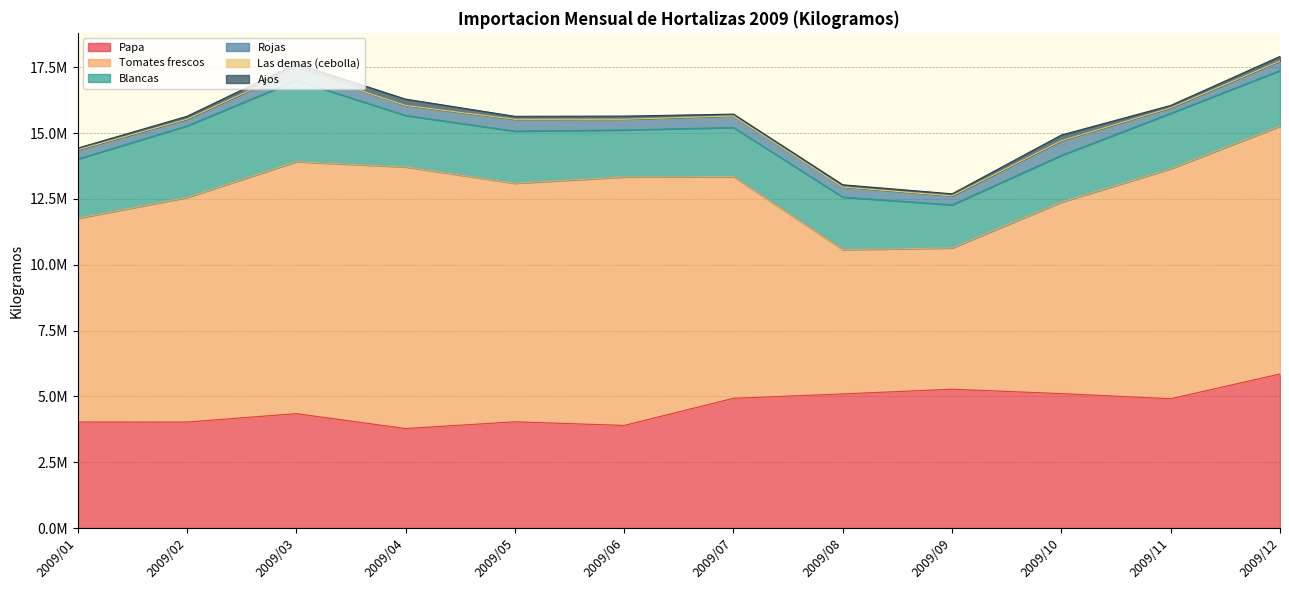

Reading left to right, transcribe all the data shown in this chart.

Papa: 2009/01=4027154.3	2009/02=4024207.3	2009/03=4344292.4	2009/04=3777809.8	2009/05=4034710.2	2009/06=3896100.4	2009/07=4927366.2	2009/08=5092347.5	2009/09=5271923.7	2009/10=5104389.9	2009/11=4909002.5	2009/12=5851316.3
Tomates frescos: 2009/01=7737317.2	2009/02=8529577.3	2009/03=9569183.8	2009/04=9936687.6	2009/05=9060073.6	2009/06=9437228.9	2009/07=8419816.9	2009/08=5480527.5	2009/09=5365358.9	2009/10=7273313.9	2009/11=8736530.9	2009/12=9410203.2
Blancas: 2009/01=2248124.1	2009/02=2716807.1	2009/03=3084459.6	2009/04=1954730.3	2009/05=1977112.2	2009/06=1784392.9	2009/07=1864280.1	2009/08=1994826.5	2009/09=1636713.6	2009/10=1776096.3	2009/11=2103785.8	2009/12=2113277.2
Rojas: 2009/01=345192.0	2009/02=254072.9	2009/03=425661.8	2009/04=376208.1	2009/05=445831.1	2009/06=400687.6	2009/07=430340.6	2009/08=376190.3	2009/09=336469.7	2009/10=548670.7	2009/11=202752.3	2009/12=353291.6
Las demas (cebolla): 2009/01=4590.2	2009/02=2204.0	2009/03=3665.1	2009/04=3533.2	2009/05=3643.0	2009/06=6124.8	2009/07=8291.4	2009/08=5881.1	2009/09=5801.0	2009/10=7948.6	2009/11=6570.4	2009/12=7663.8
Ajos: 2009/01=64856.4	2009/02=109990.4	2009/03=203892.8	2009/04=239806.9	2009/05=114112.1	2009/06=119283.1	2009/07=69288.7	2009/08=85052.9	2009/09=75749.8	2009/10=216168.7	2009/11=90565.7	2009/12=173981.9